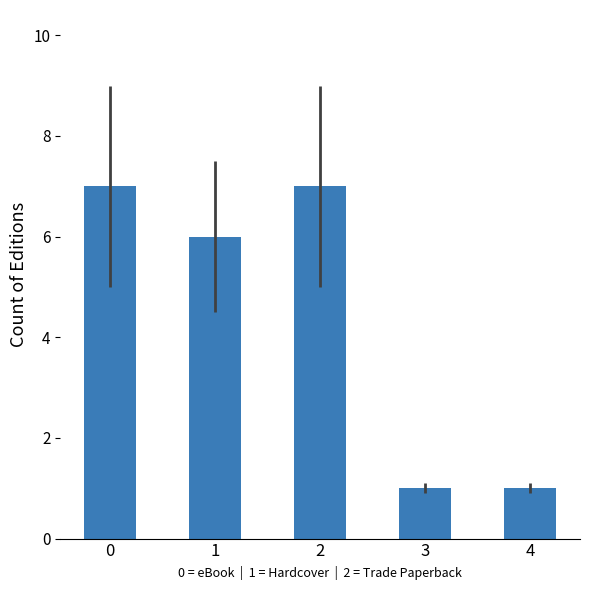

What is the ratio of the value at 3 to the value at 1?

0.2